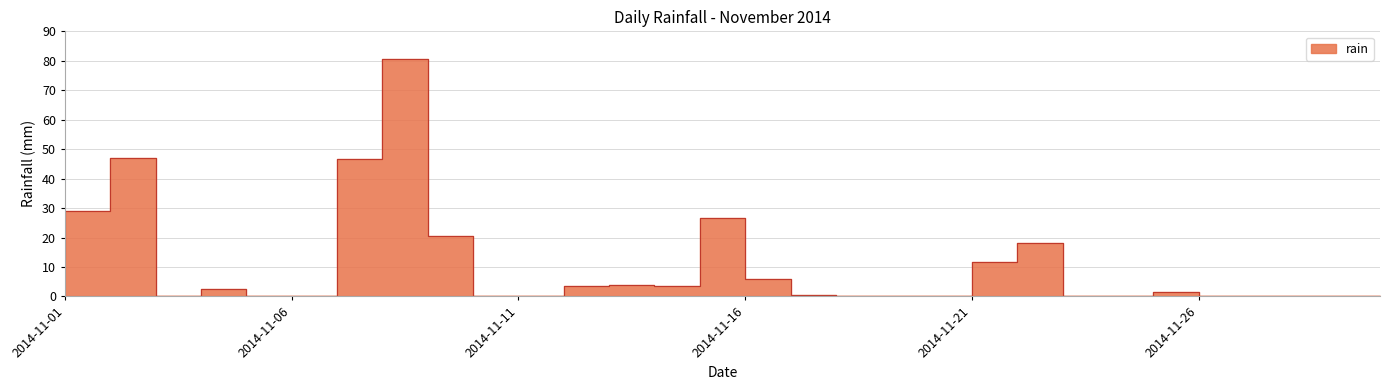

True or false: the data has more than 0 interior local peaks.

True